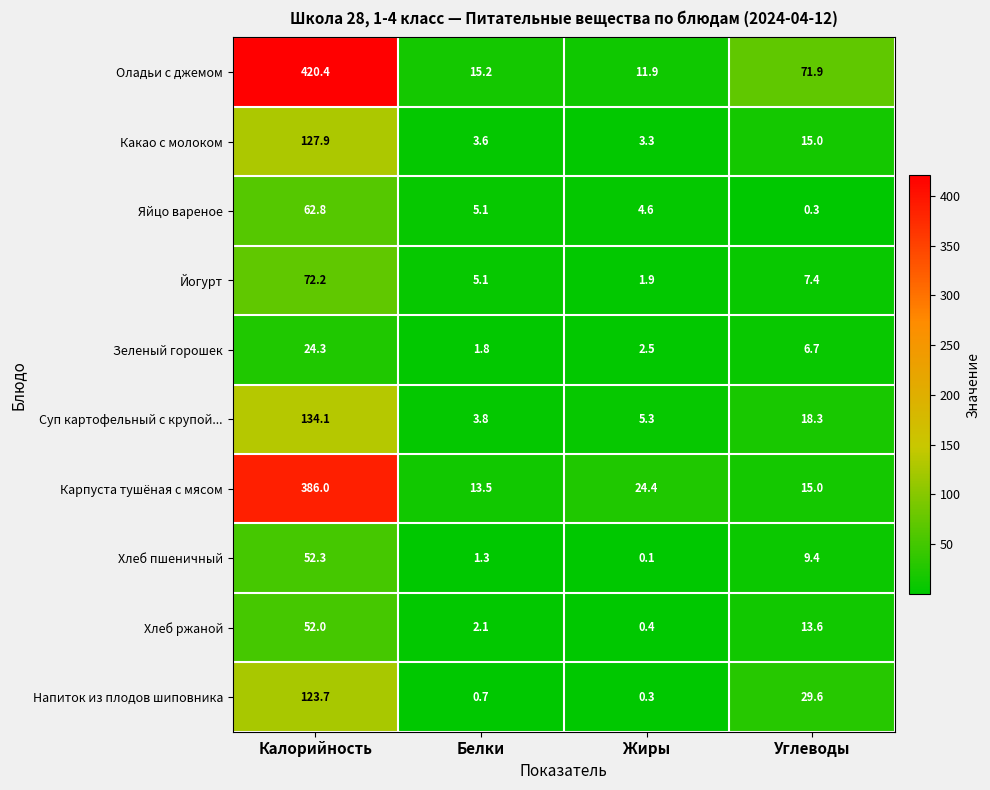

List the series in order of their peak value, highest first.

Оладьи с джемом, Карпуста тушёная с мясом, Суп картофельный с крупой..., Какао с молоком, Напиток из плодов шиповника, Йогурт, Яйцо вареное, Хлеб пшеничный, Хлеб ржаной, Зеленый горошек